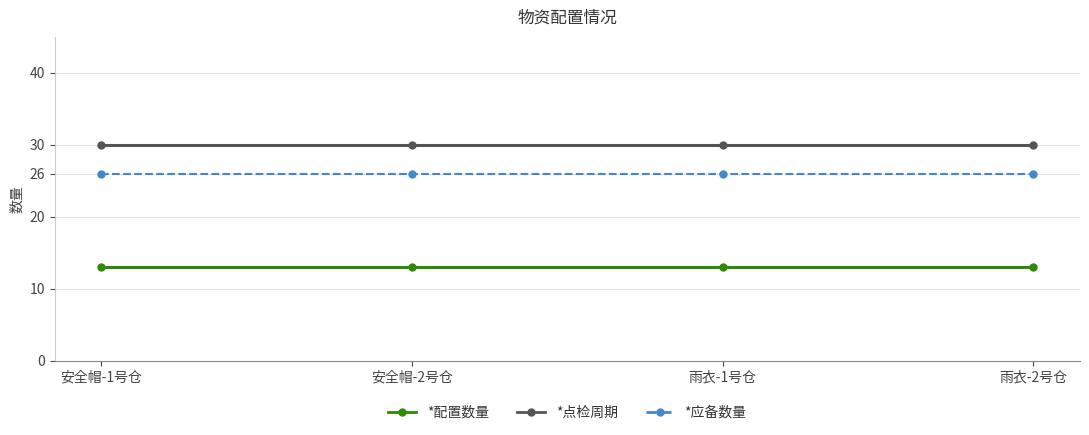

Rank the series by their maximum value, from highest to lowest.

*点检周期, *应备数量, *配置数量